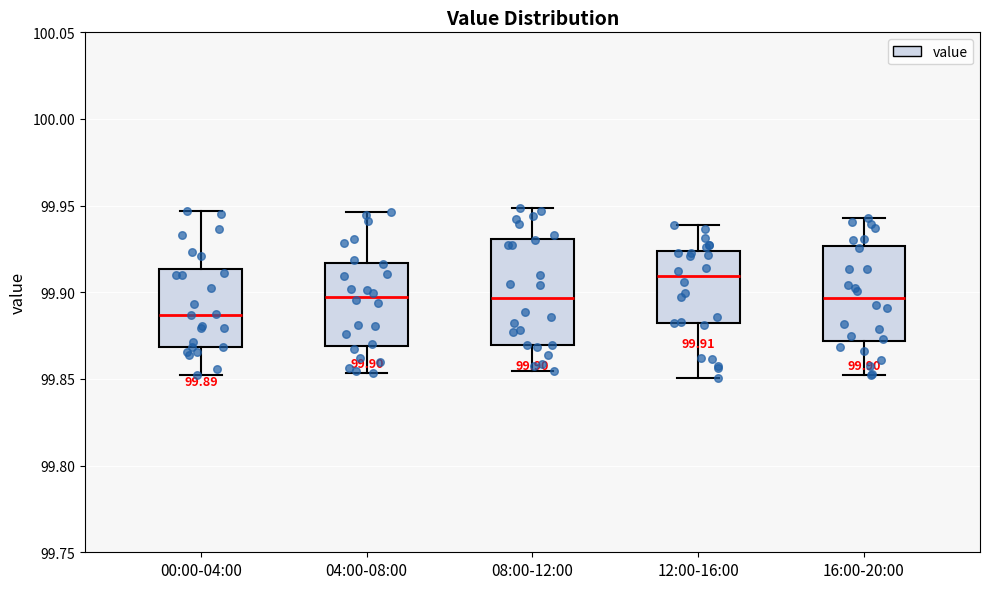

Comparing the boxes themselves (not the whiskers), which one is the tallest?

08:00-12:00